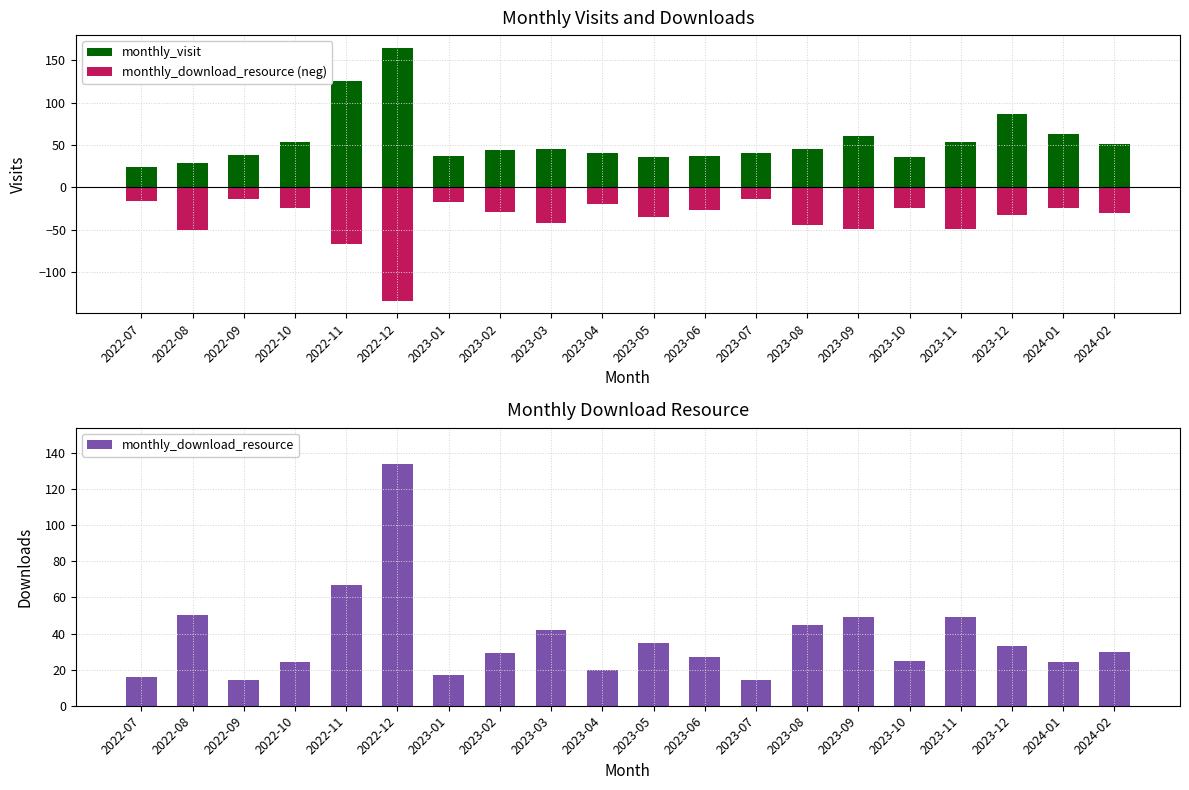

Read the monthly_download_resource value at 2022-09, to the nearest 10.

10